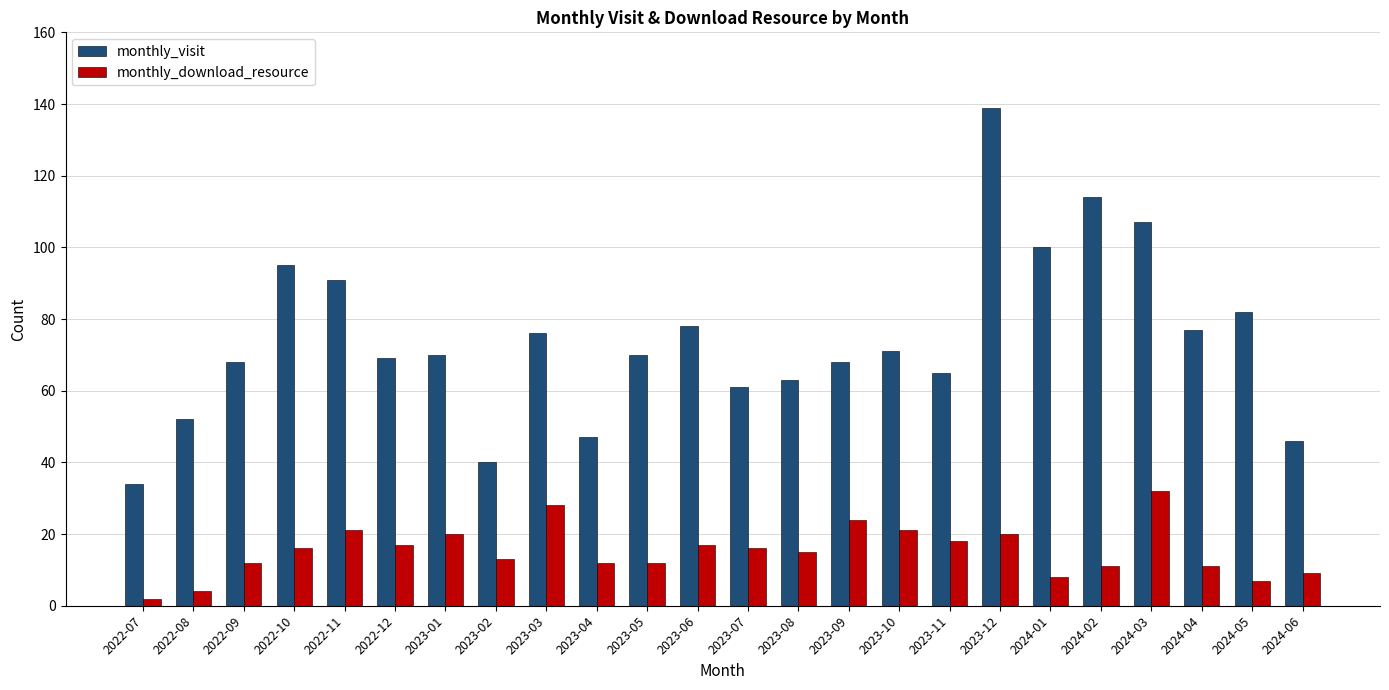

What is the sum of all monthly_visit values?

1783